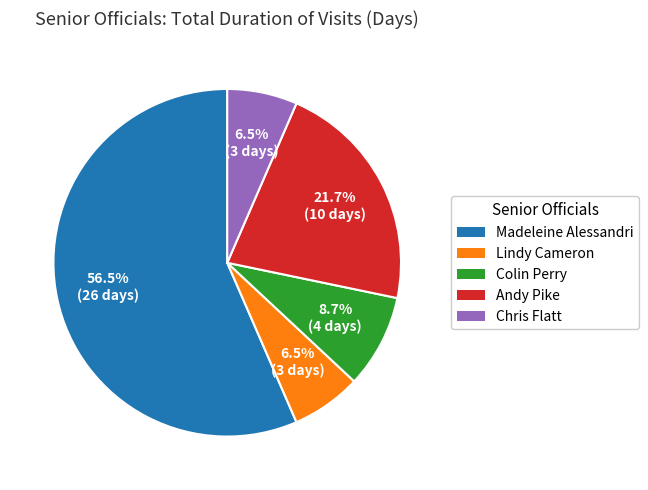

To the nearest percent, what is the average slice percentage?

20%